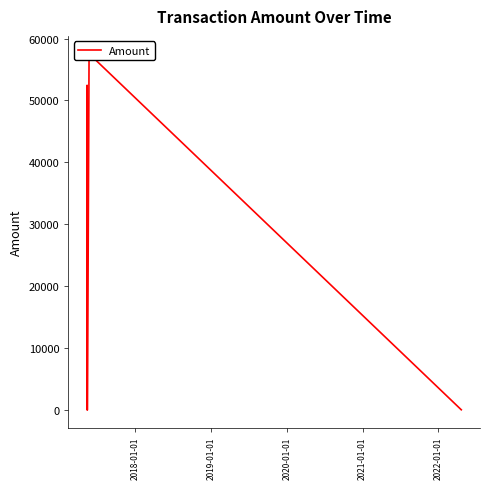

Reading left to right, what are all the values shown in this chart?

2600.0	0.0	2517.2	52455.6	0.0	57565.0	0.0